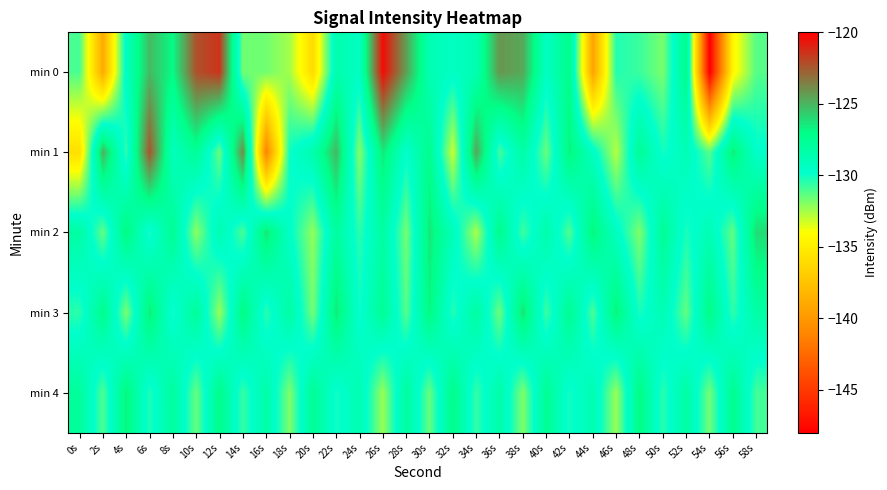

Reading right to left, extract all data points from this chart.

min 0: 58s=-131.2	56s=-134.5	54s=-148.1	52s=-127.1	50s=-131.8	48s=-130.8	46s=-130.4	44s=-139.4	42s=-127.2	40s=-129.4	38s=-124.7	36s=-124.1	34s=-128.7	32s=-129.4	30s=-128.8	28s=-124.4	26s=-120.4	24s=-129.4	22s=-128.6	20s=-136.1	18s=-132.5	16s=-131.7	14s=-131.7	12s=-121.5	10s=-122.3	8s=-126.9	6s=-125.2	4s=-129.3	2s=-138.9	0s=-131.0
min 1: 58s=-129.7	56s=-126.5	54s=-131.2	52s=-128.9	50s=-130.1	48s=-127.6	46s=-132.8	44s=-129.3	42s=-126.7	40s=-131.5	38s=-128.2	36s=-130.9	34s=-124.6	32s=-133.1	30s=-127.3	28s=-129.8	26s=-126.4	24s=-132.0	22s=-125.1	20s=-128.5	18s=-130.0	16s=-141.2	14s=-123.8	12s=-131.5	10s=-127.6	8s=-129.2	6s=-122.4	4s=-130.6	2s=-124.9	0s=-135.8
min 2: 58s=-126.1	56s=-131.4	54s=-128.8	52s=-130.2	50s=-127.6	48s=-131.9	46s=-129.3	44s=-126.7	42s=-131.1	40s=-128.4	38s=-130.8	36s=-127.2	34s=-132.6	32s=-129.0	30s=-126.4	28s=-131.7	26s=-128.1	24s=-130.5	22s=-127.9	20s=-132.2	18s=-129.6	16s=-126.3	14s=-131.0	12s=-128.7	10s=-132.1	8s=-127.5	6s=-130.2	4s=-126.8	2s=-131.4	0s=-128.1
min 3: 58s=-128.2	56s=-130.6	54s=-127.0	52s=-131.4	50s=-128.8	48s=-130.2	46s=-126.6	44s=-131.0	42s=-127.4	40s=-130.8	38s=-126.2	36s=-131.6	34s=-128.0	32s=-130.4	30s=-126.8	28s=-131.2	26s=-127.6	24s=-130.0	22s=-126.4	20s=-131.7	18s=-128.1	16s=-130.5	14s=-126.9	12s=-132.3	10s=-127.7	8s=-130.1	6s=-126.5	4s=-131.8	2s=-127.2	0s=-130.5
min 4: 58s=-130.9	56s=-127.3	54s=-131.7	52s=-128.1	50s=-130.5	48s=-126.9	46s=-132.3	44s=-128.7	42s=-130.1	40s=-127.5	38s=-131.9	36s=-128.3	34s=-130.7	32s=-127.1	30s=-131.5	28s=-127.9	26s=-132.3	24s=-128.7	22s=-130.1	20s=-127.5	18s=-131.9	16s=-128.3	14s=-130.7	12s=-127.1	10s=-131.5	8s=-127.9	6s=-130.3	4s=-126.7	2s=-131.1	0s=-127.8